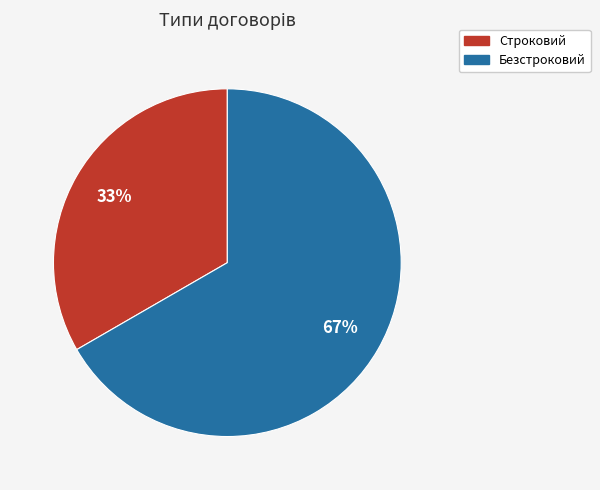

Is there any slice that represents more than half of the pie?

Yes